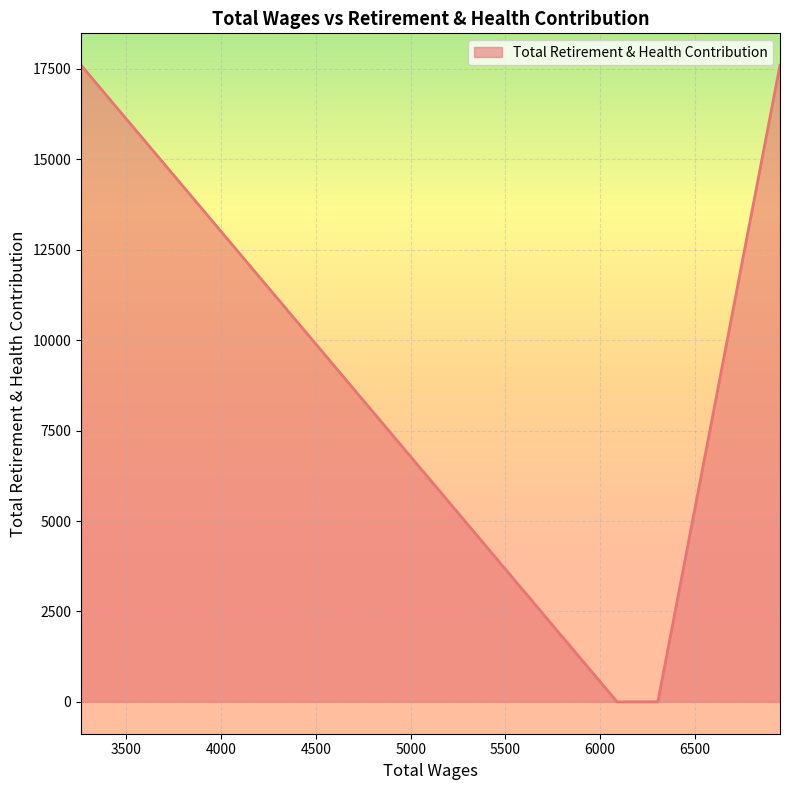

Count the values in the range 0 to 17601.

5